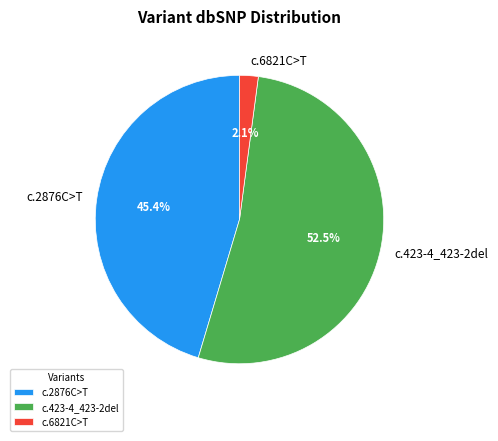

Is c.6821C>T the majority of the pie?

No